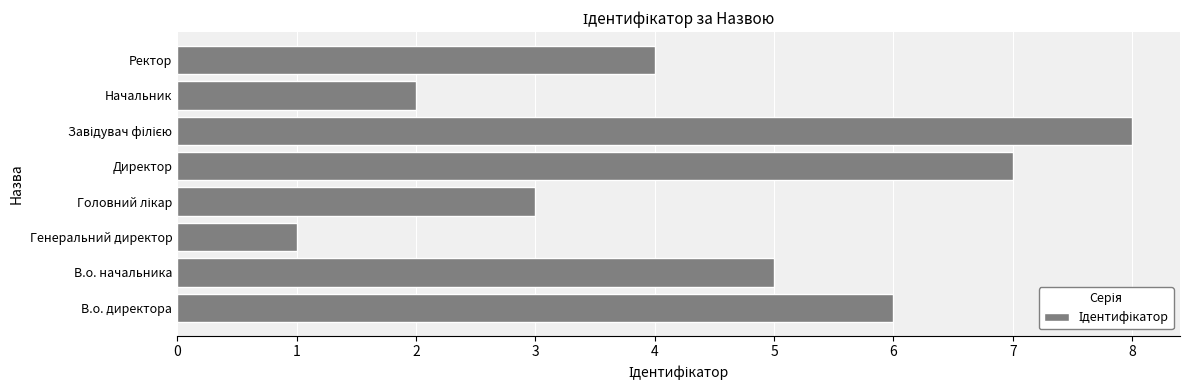

Is it true that the value at Начальник is 3?

False